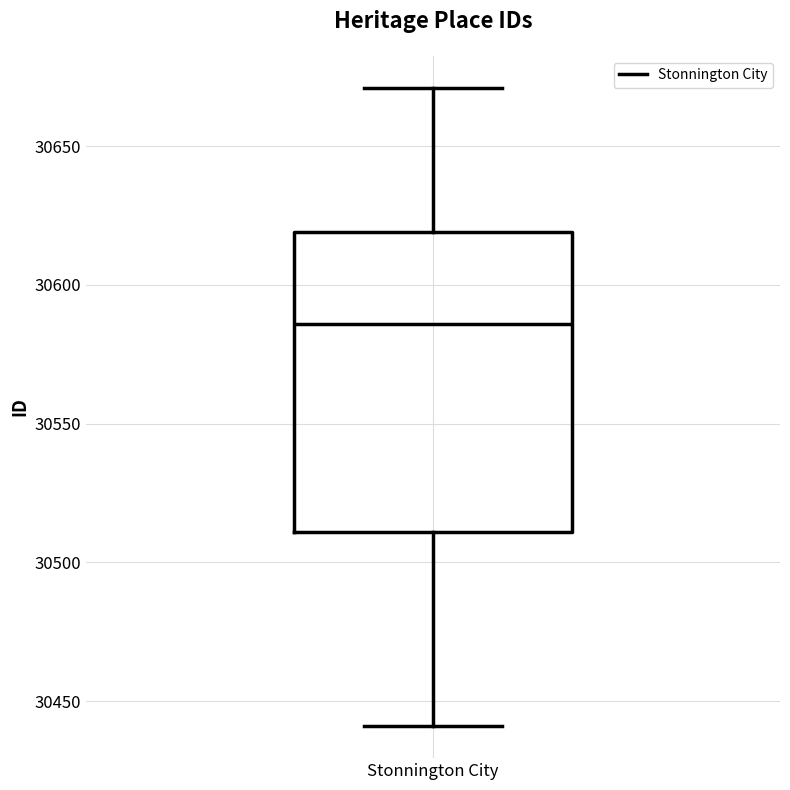

Read this box plot against the y-axis: the position of the median line, the range covered by the box, and the ends of both whiskers. The values are not printed on the chart, so give them approximately, as read against the axis.

median 30585, box 30510 to 30620, whiskers 30440 to 30670